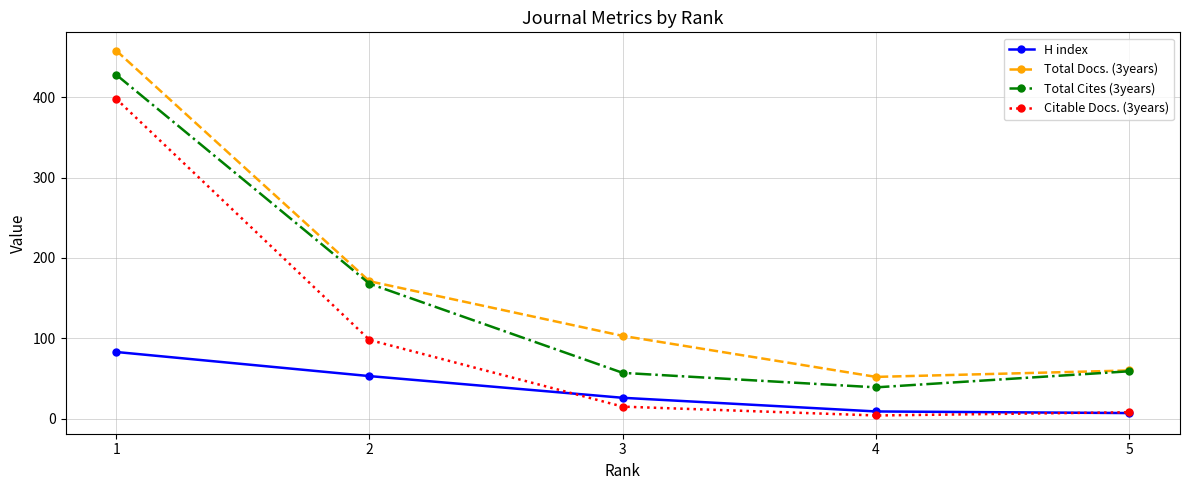

What is the average value of the Citable Docs. (3years) series?

105